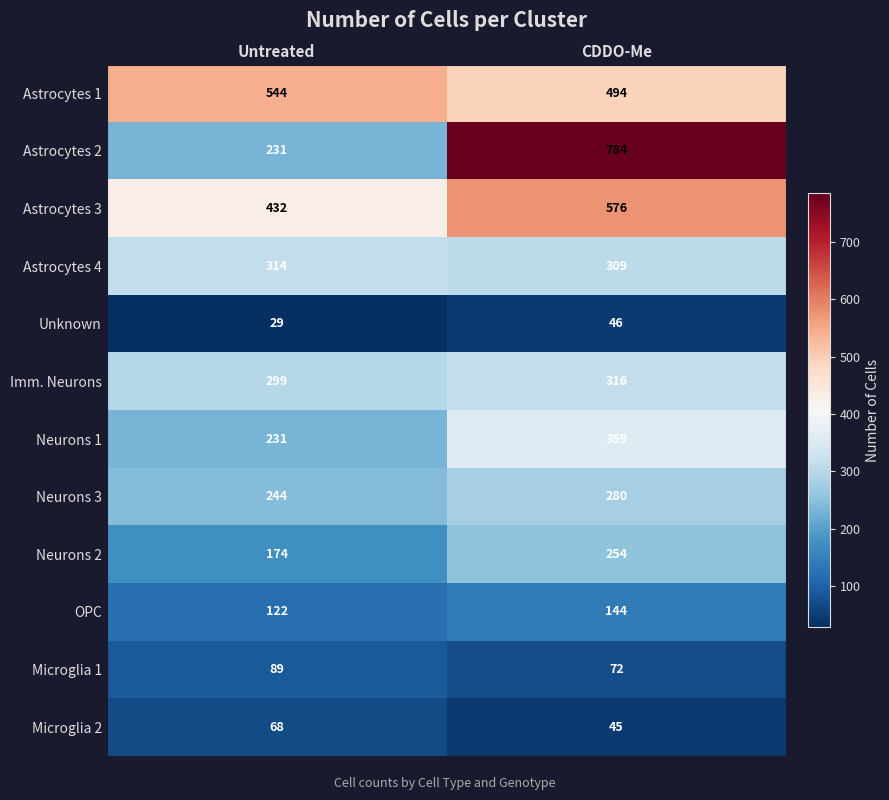

The Neurons 3 series shows 345 at Untreated. True or false?

False